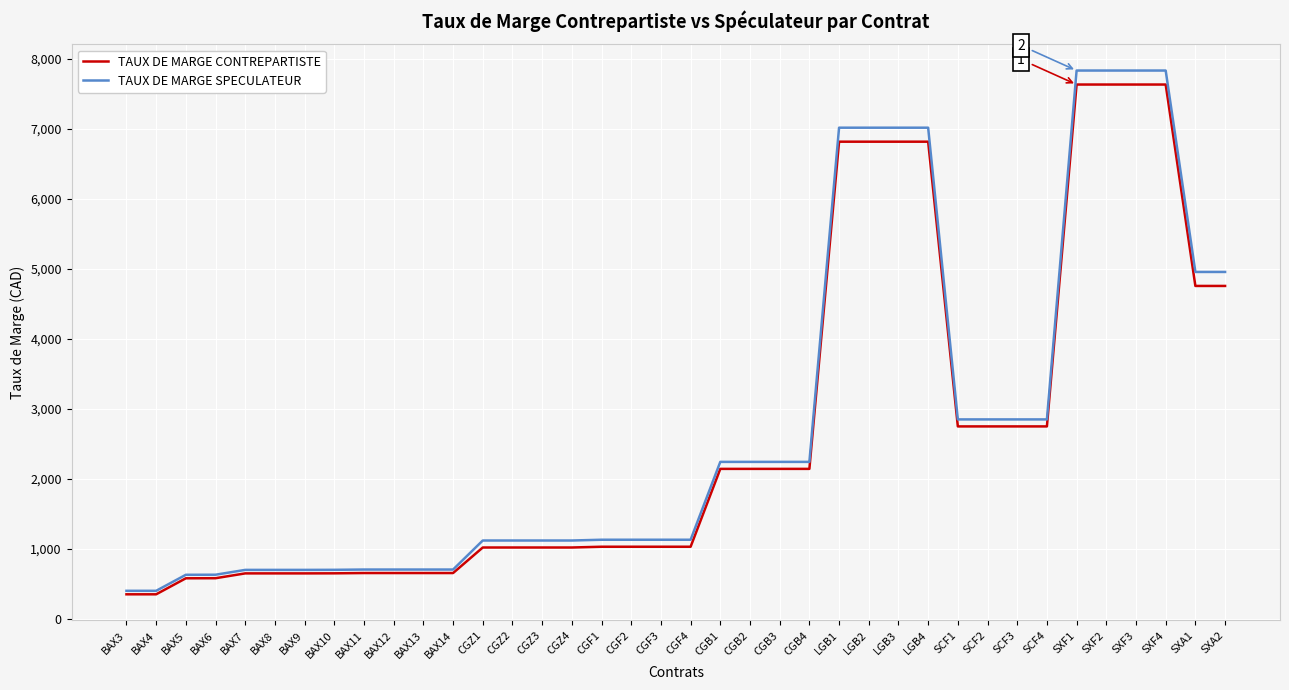

Which series has the largest total across all categories?

TAUX DE MARGE SPECULATEUR